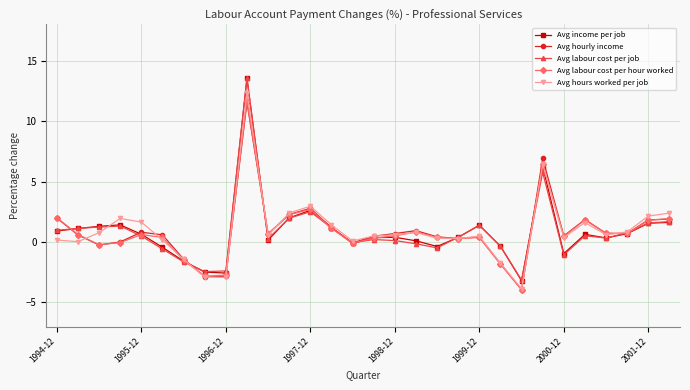

What is the maximum value for Avg labour cost per hour worked?

11.7